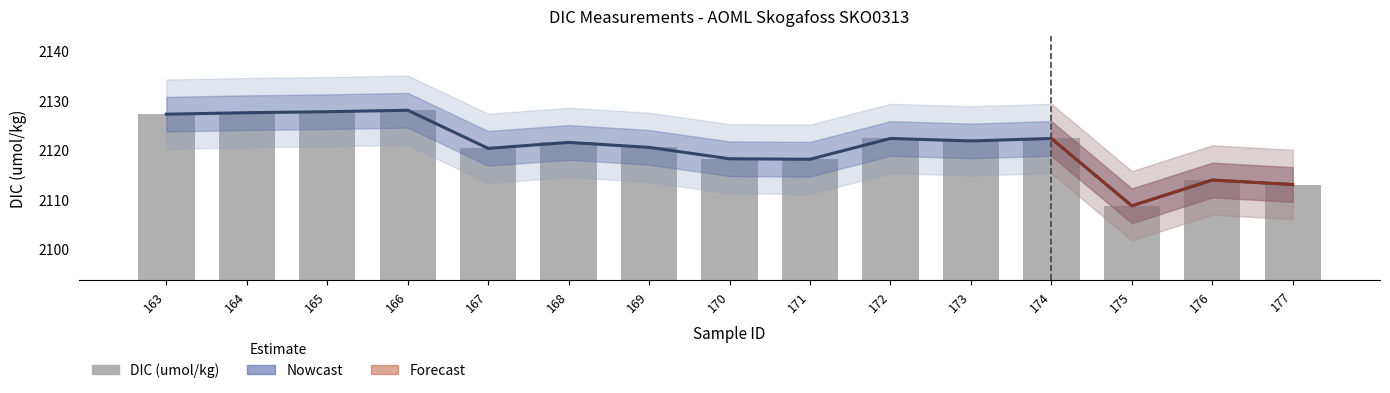

Between 166 and 176, which is larger?

166